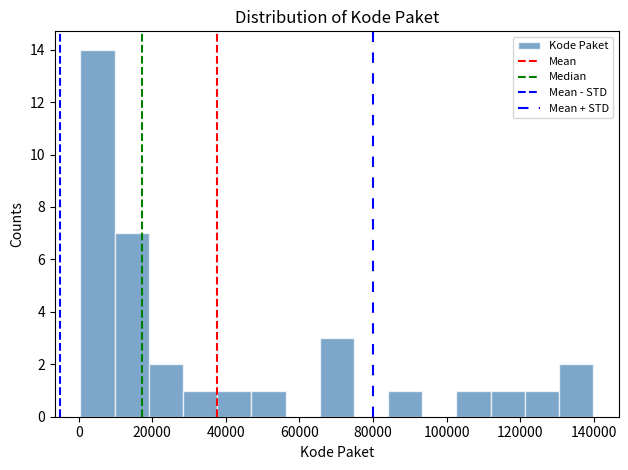

Over which range of the x-axis is the bar tallest?

0 to 10000